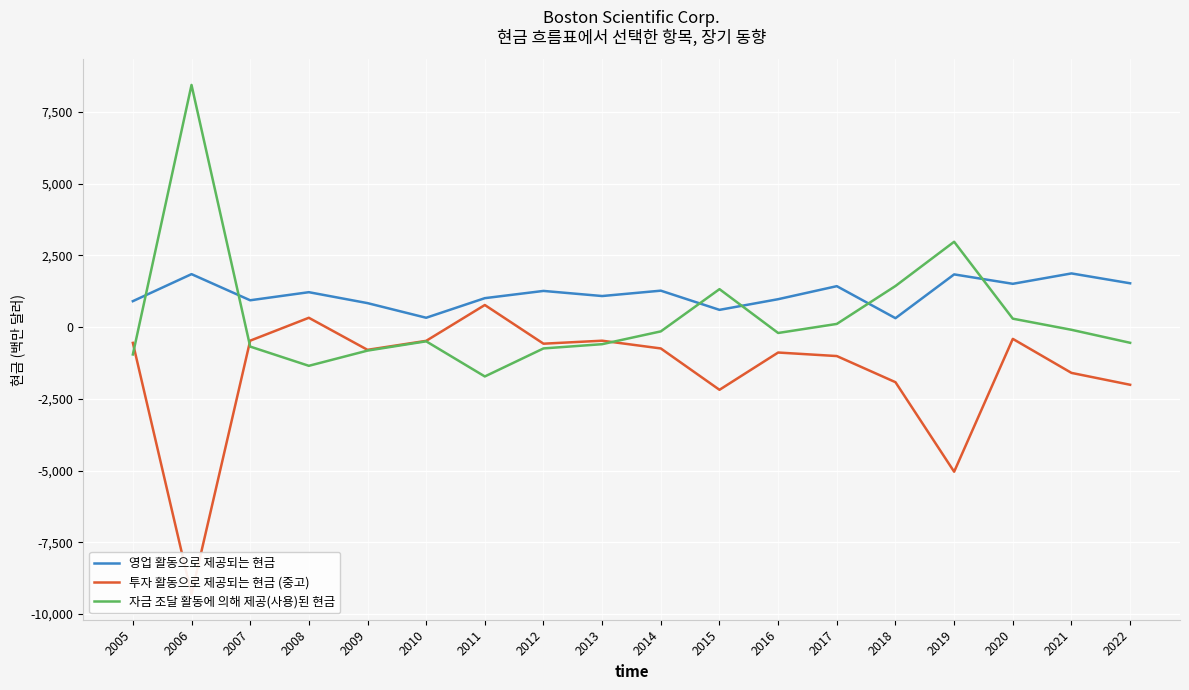

True or false: 자금 조달 활동에 의해 제공(사용)된 현금 has a value of -744 at 2012.

True